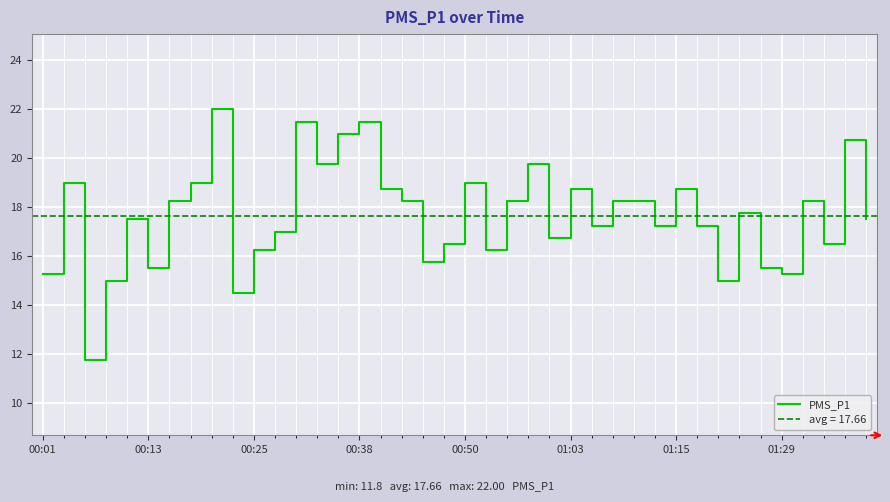

How many data points does each series have?

40